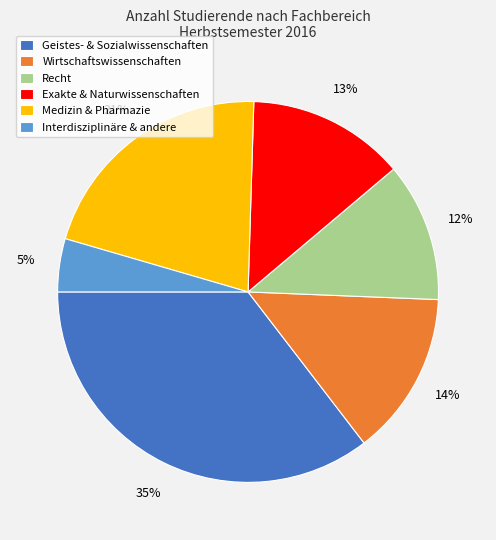

Is it true that Medizin & Pharmazie is 21% of the pie?

True